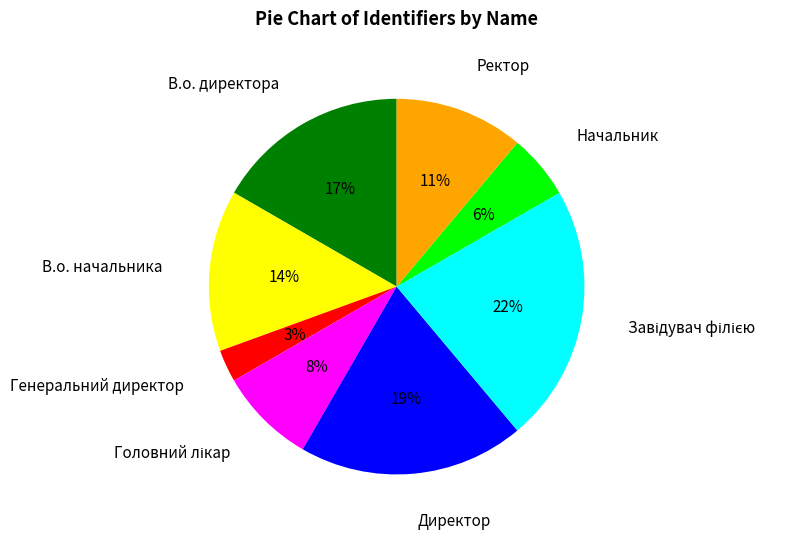

Count the number of slices in the pie.

8